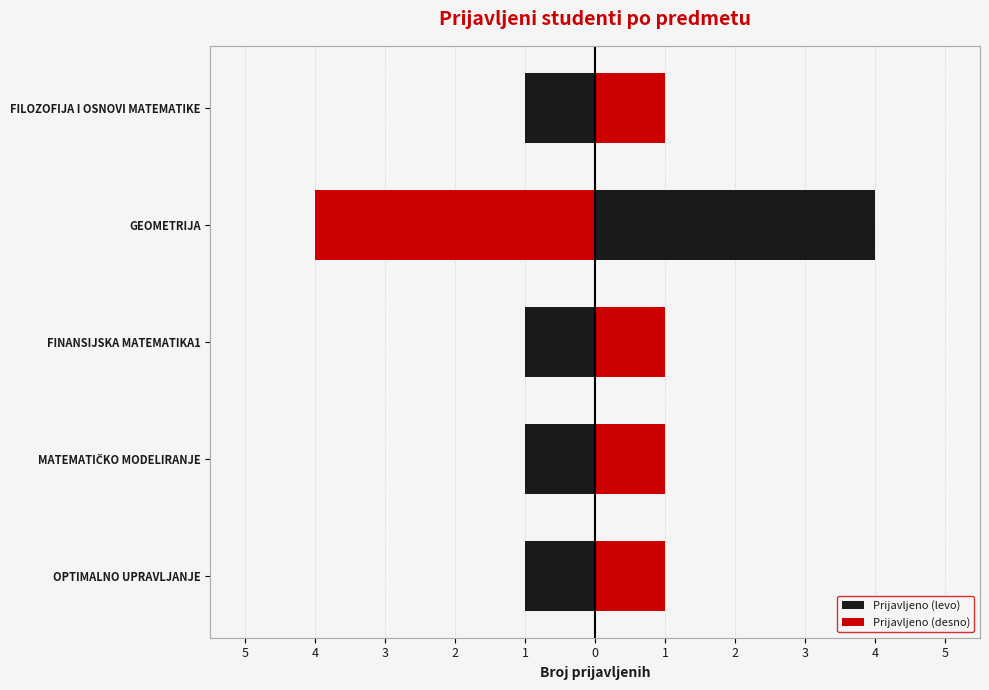

Reading left to right, extract all data points from this chart.

Prijavljeno (levo): -1	-1	-1	-4	-1
Prijavljeno (desno): 1	1	1	4	1